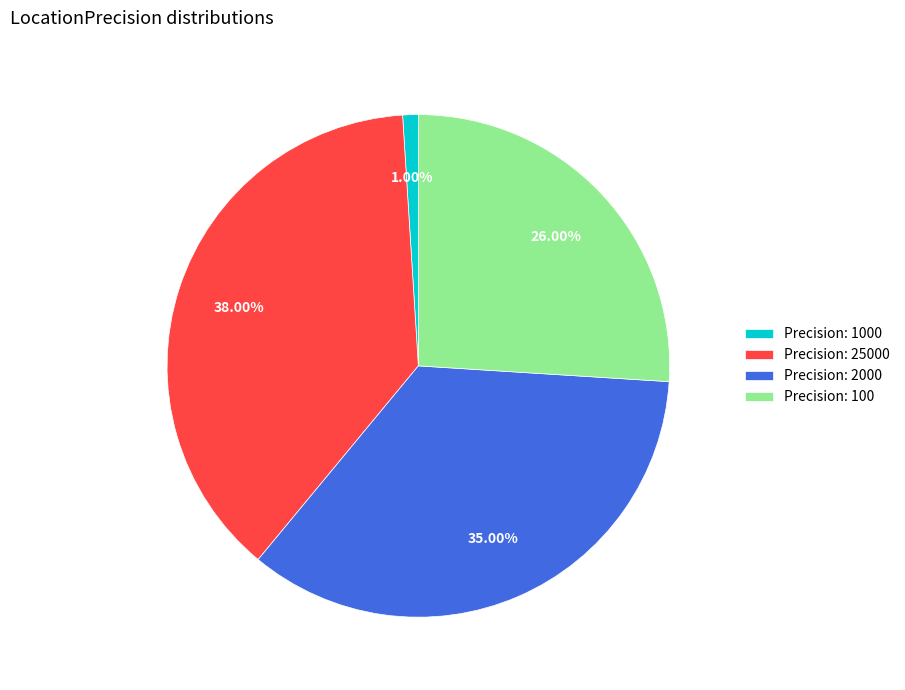

To the nearest percent, what is the difference between the largest and smallest slice percentages?

37%